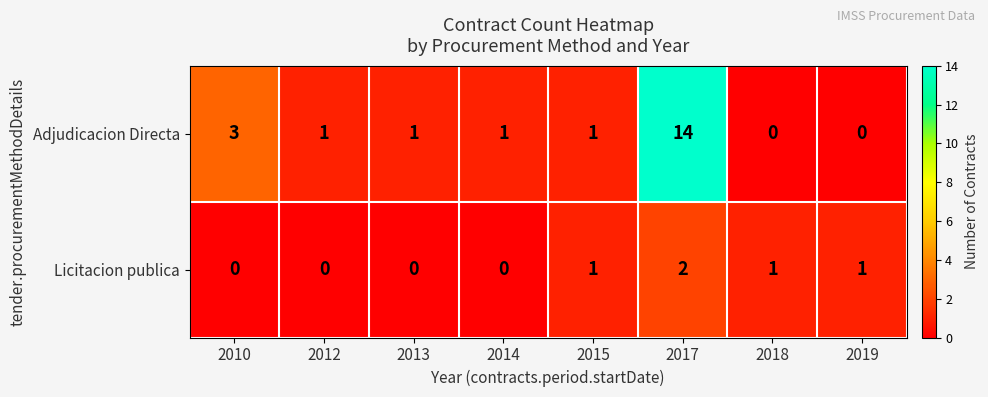

What is the difference between the maximum and minimum values in the Adjudicacion Directa series?

14